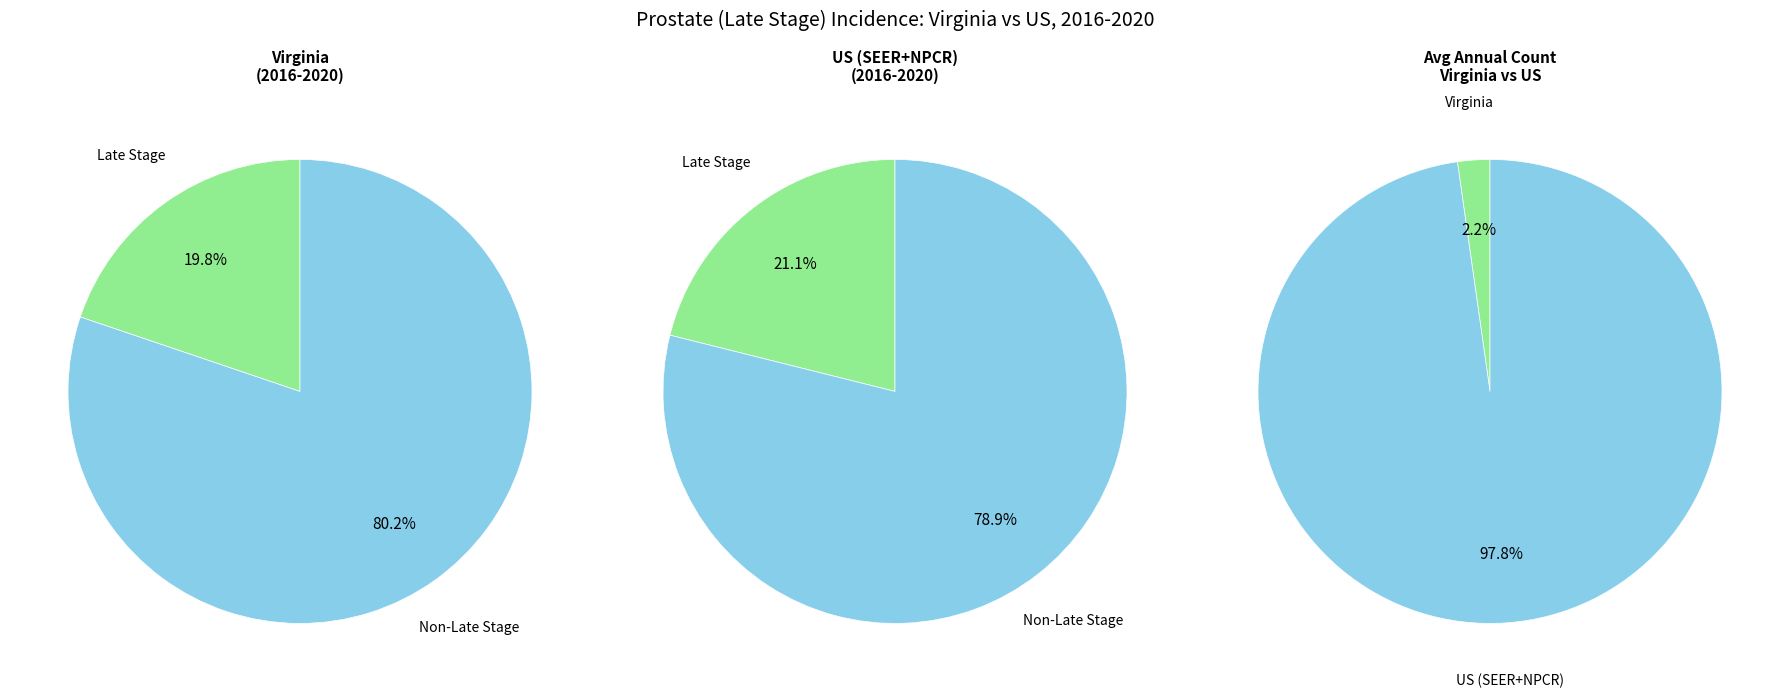

To the nearest percent, what is the difference between the largest and smallest slice percentages?

96%